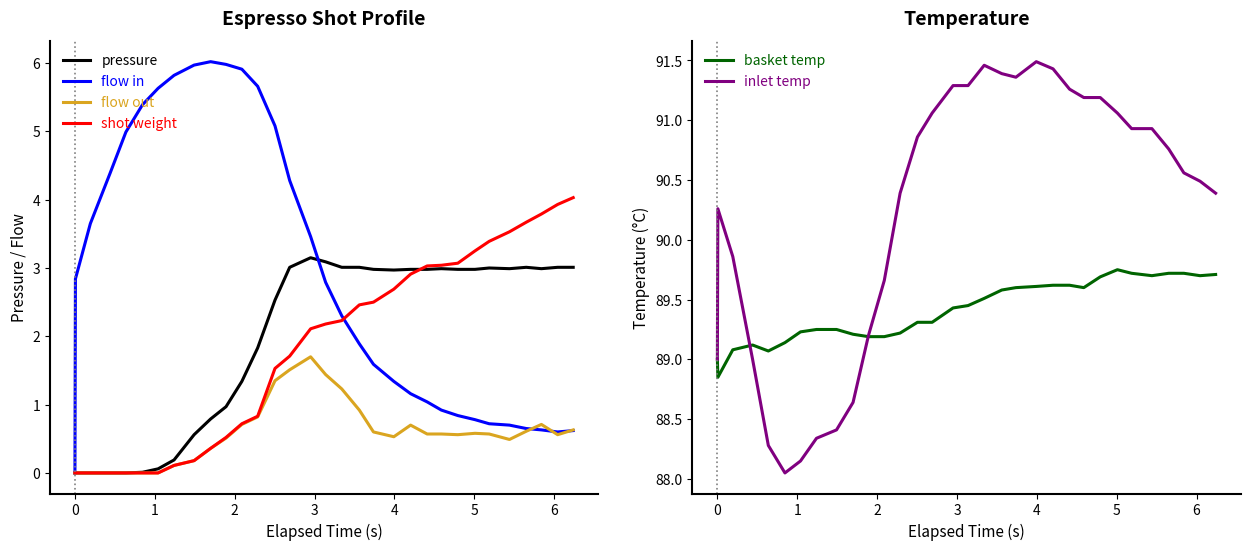

What is the highest value of the flow out series?

1.7